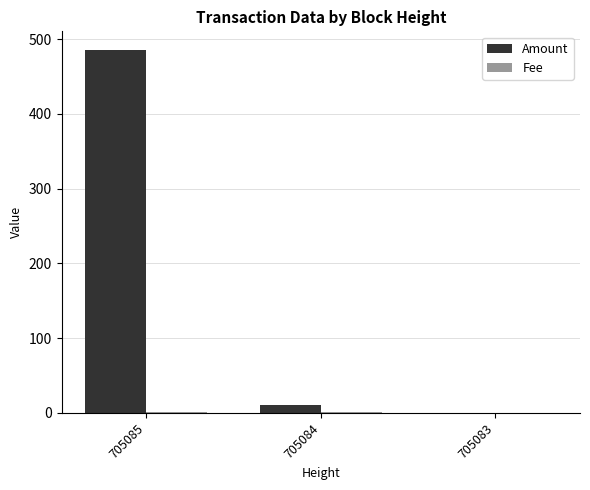

How many distinct data groups are displayed?

2